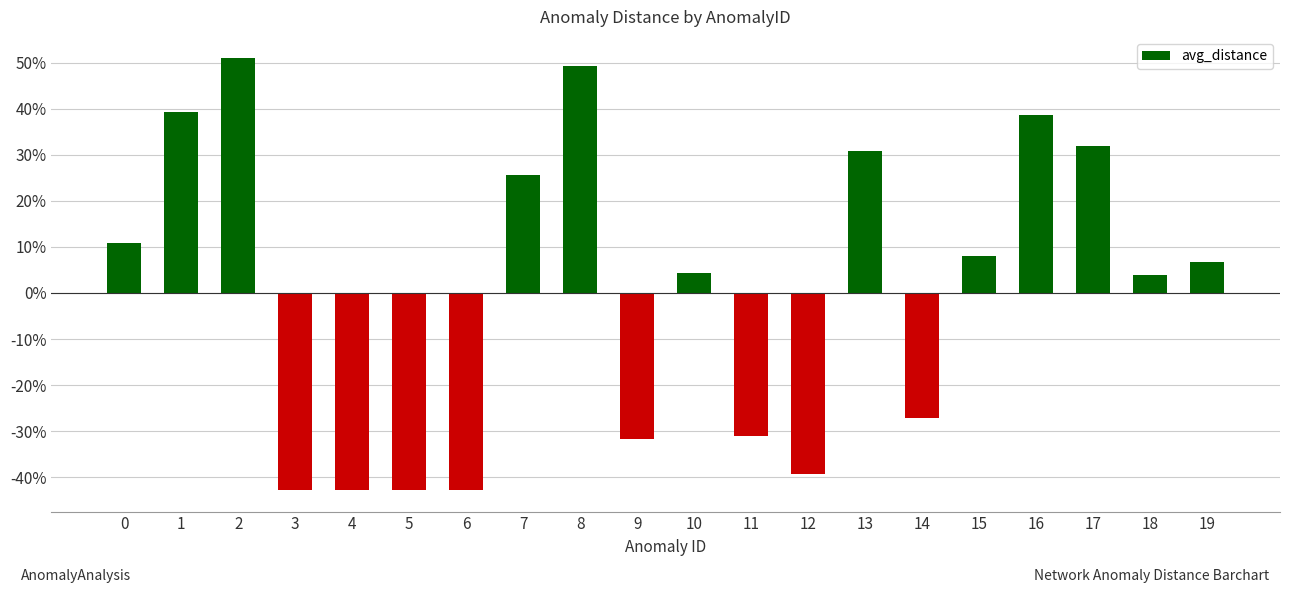

Are the bars horizontal?

No